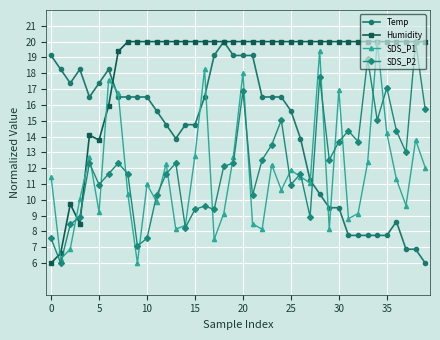

How many lines are shown in the chart?

4